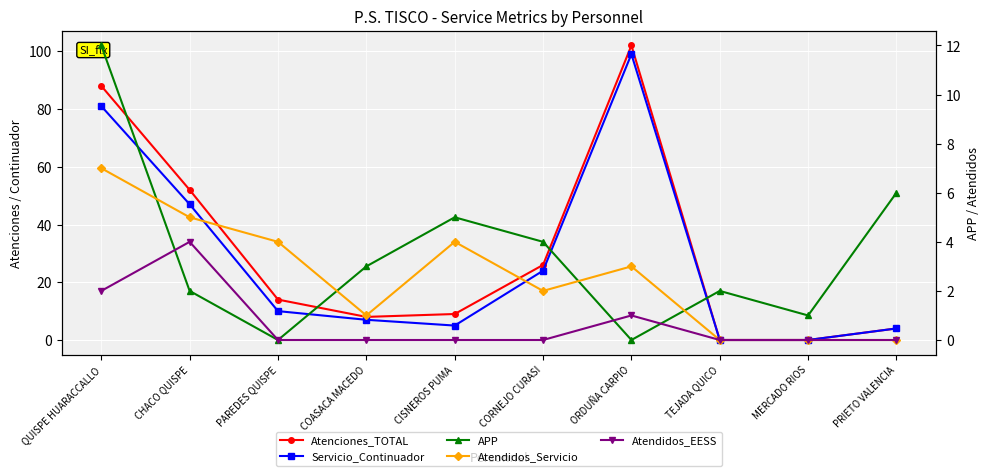

At which category is the sum across all series the highest?

ORDUÑA CARPIO